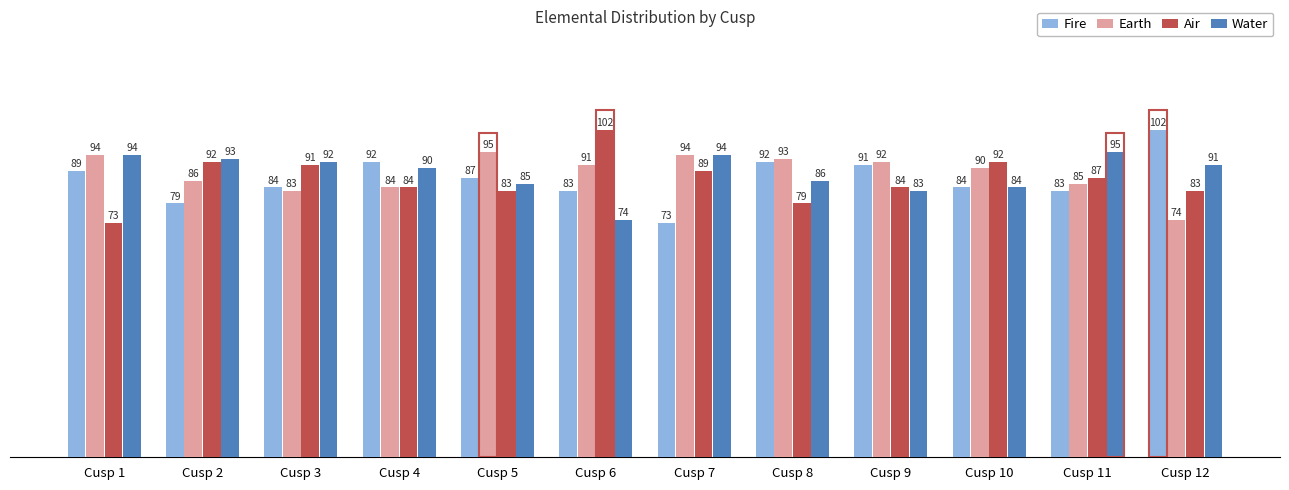

What is the value of the Air bar at the 9th from the left?

84